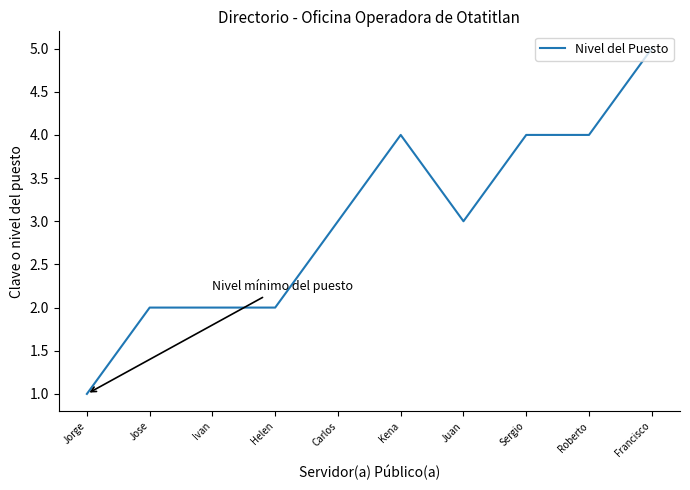

Reading left to right, what are all the values shown in this chart?

1	2	2	2	3	4	3	4	4	5